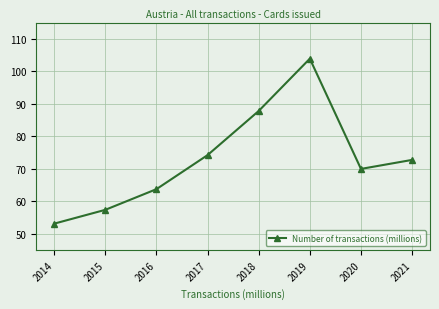

At which label does the data first exceed 72?

2017